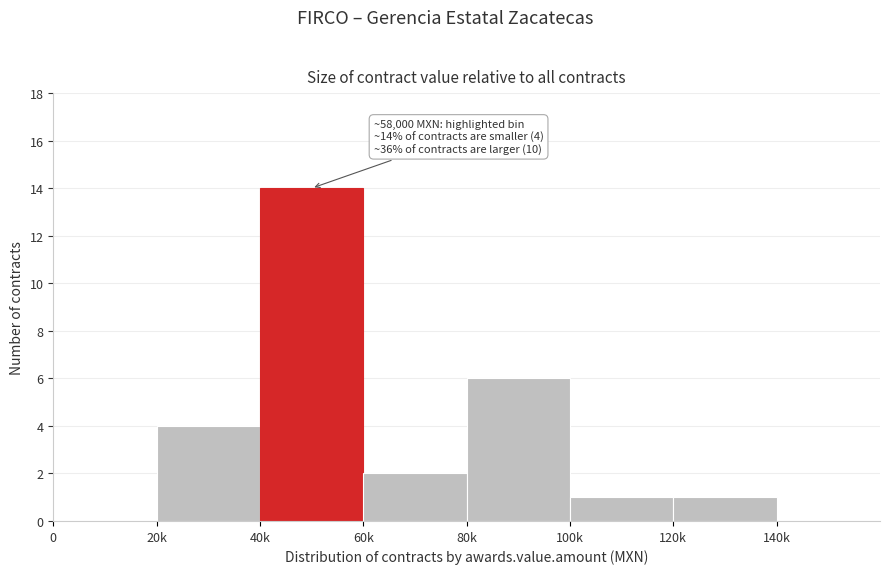

Reading left to right, transcribe all the data shown in this chart.

0=0	20k=4	40k=14	60k=2	80k=6	100k=1	120k=1	140k=0